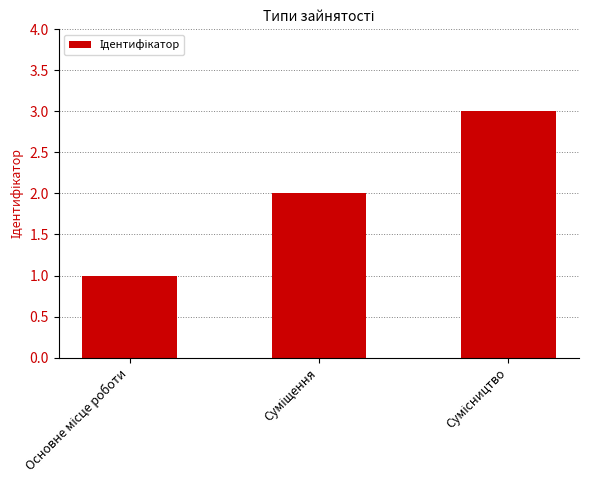

What is the minimum value shown in the chart?

1